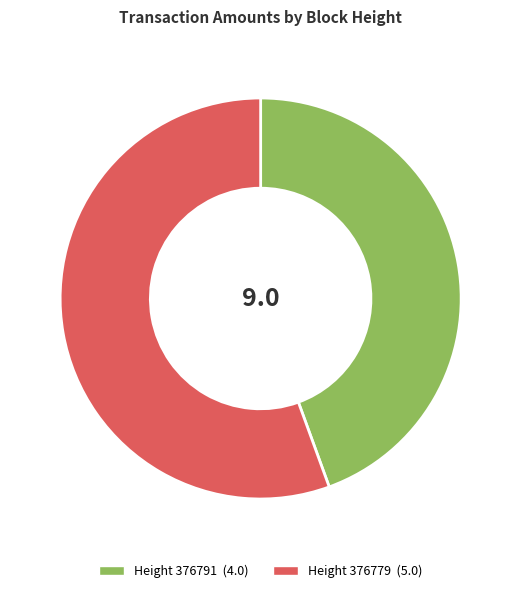

Does any single category account for the majority?

Yes